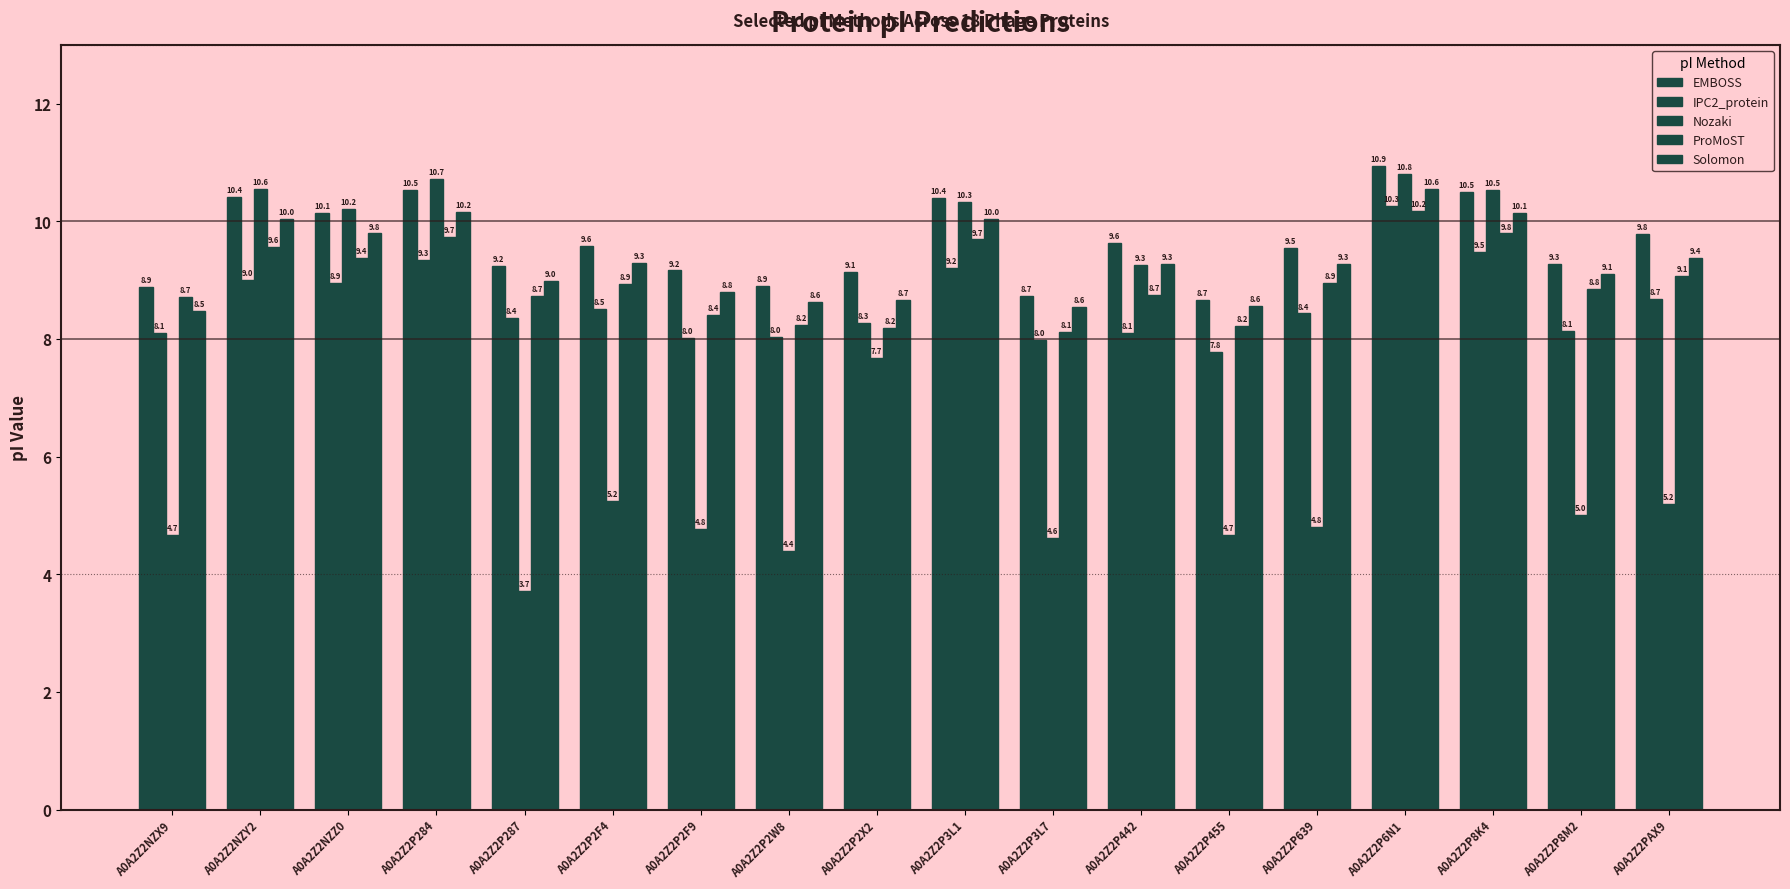

What is the sum of all ProMoST values?

161.5